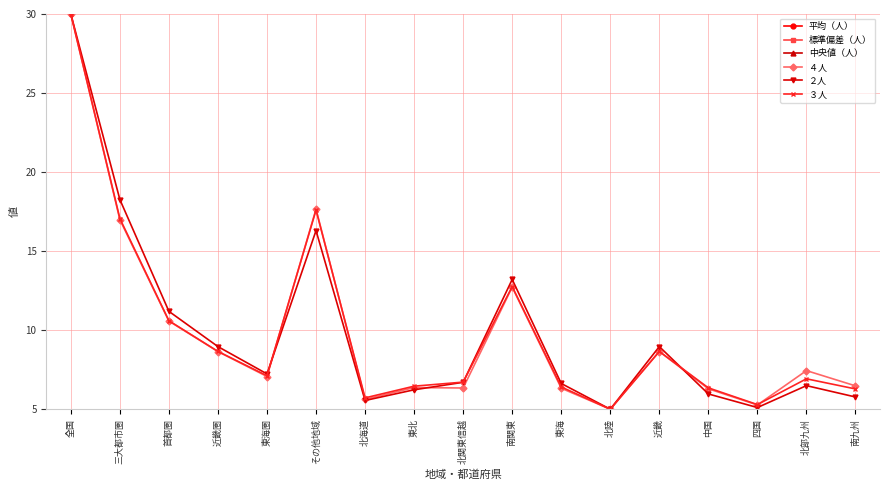

Is it true that ３人 equals 6.7 at 北関東信越?

True